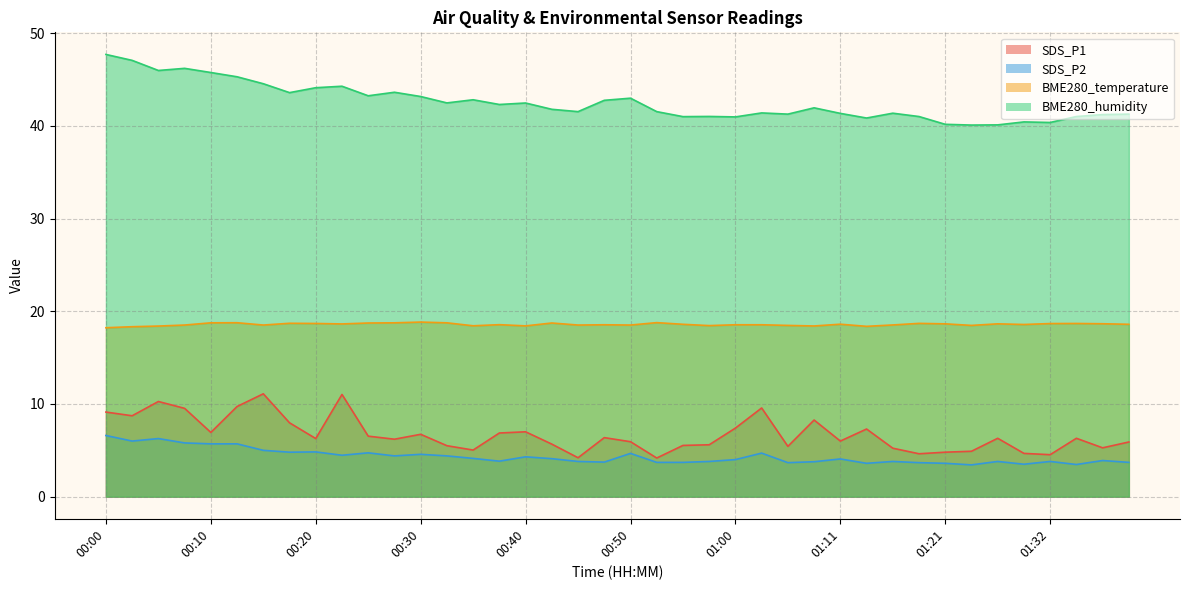

What is the difference between the highest and lowest values at 00:42?

37.7